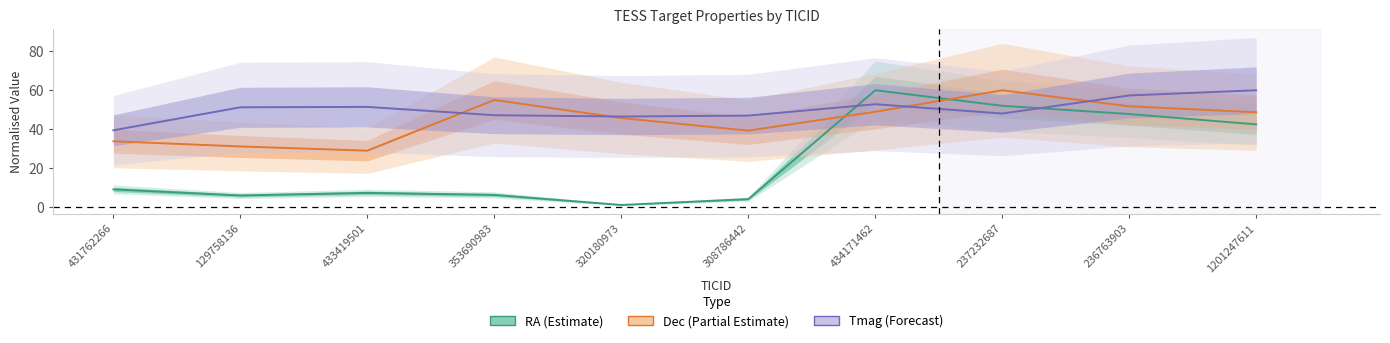

The Tmag (Forecast) series shows 31.6 at 434171462. True or false?

False